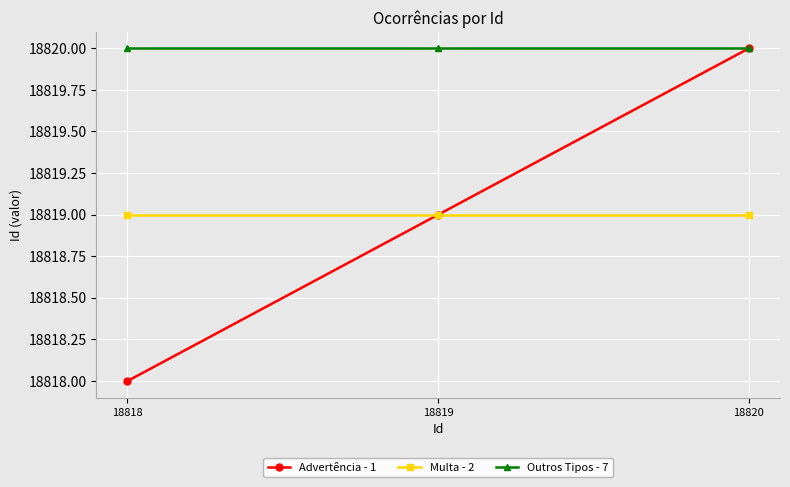

At which label does Advertência - 1 reach its minimum?

18818